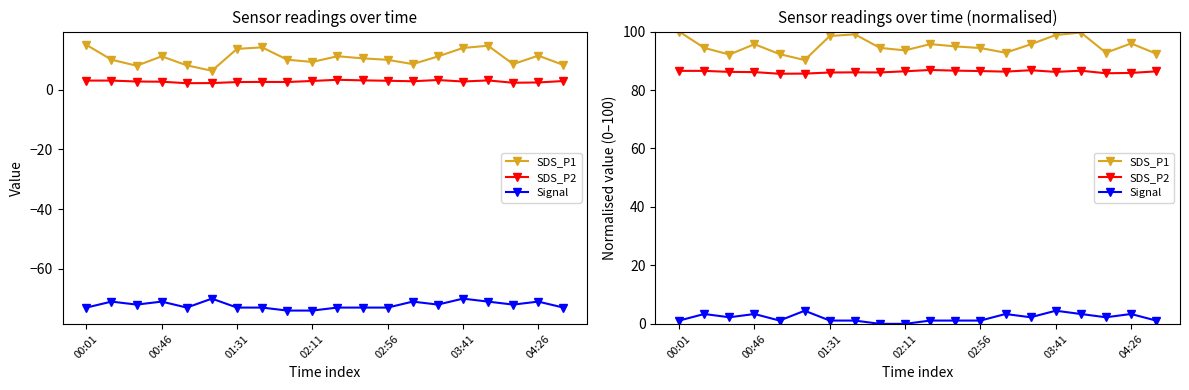

How many data points in Signal are above 2?

10